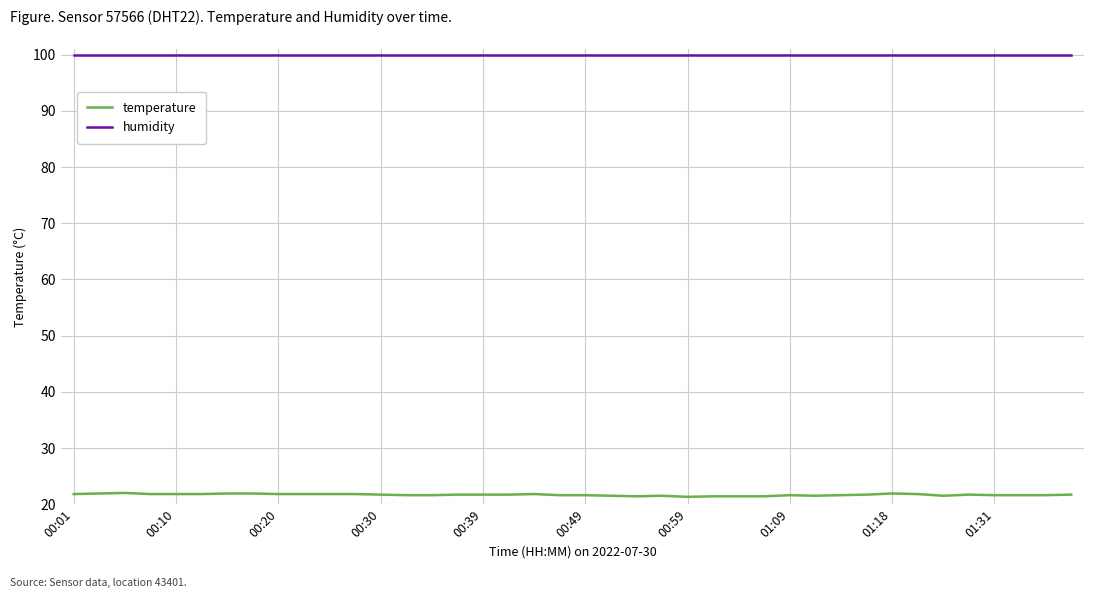

Rank the series by their average value, from lowest to highest.

temperature, humidity